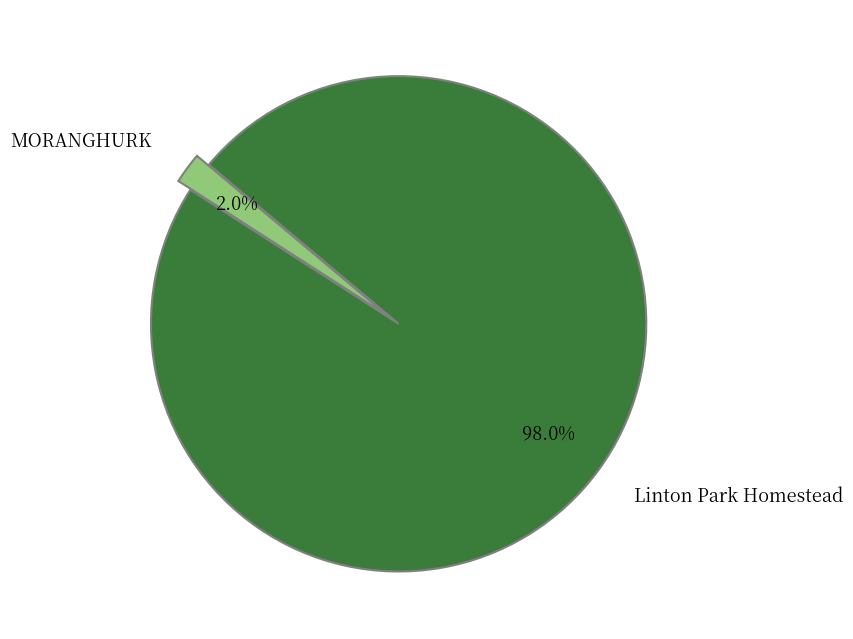

Count the number of slices in the pie.

2